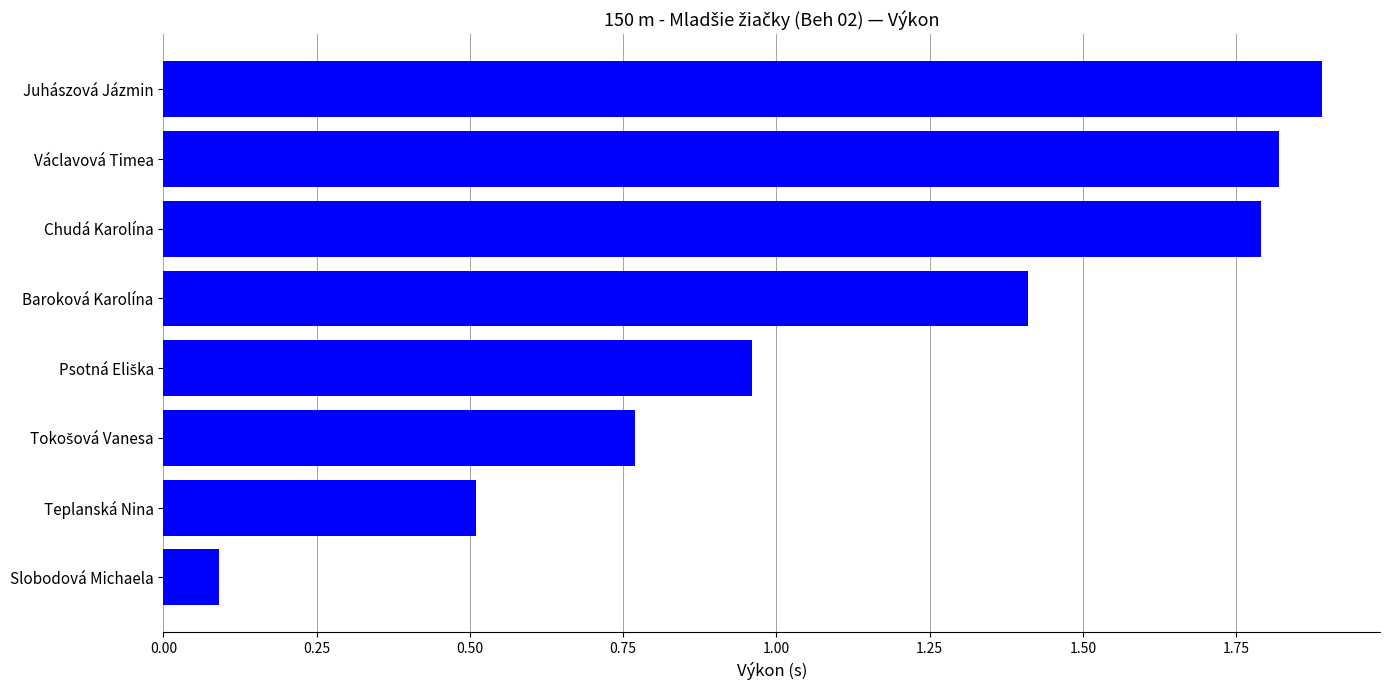

The value at Baroková Karolína is 0.8. True or false?

False